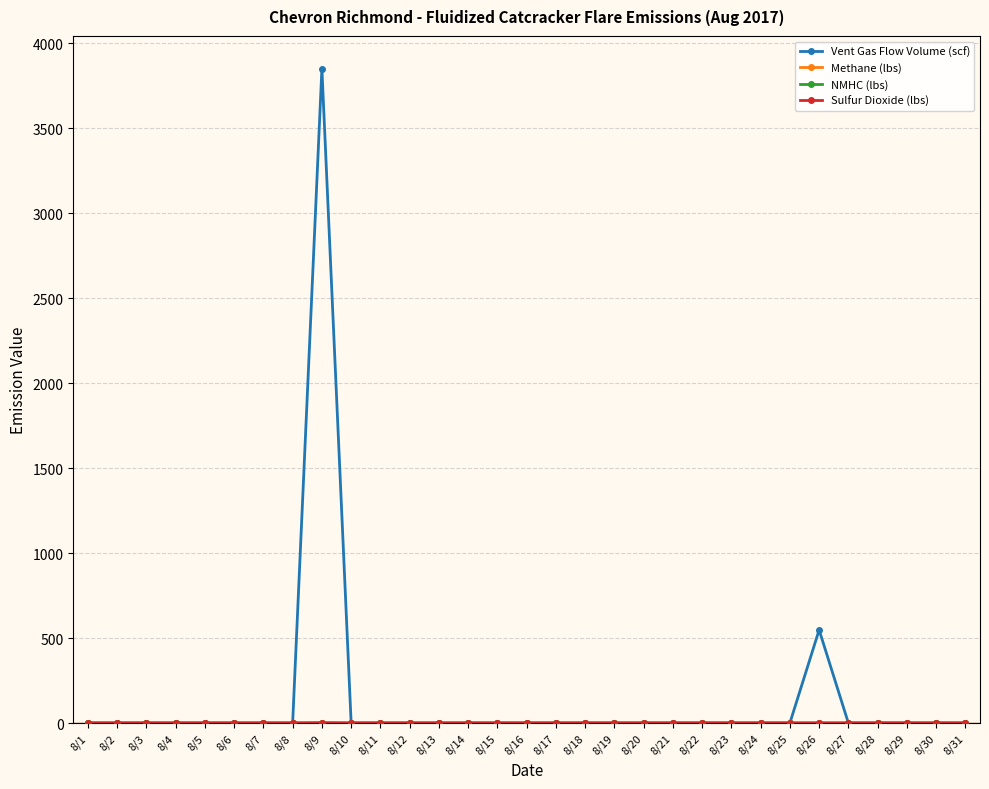

Which series has the largest range (max minus min)?

Vent Gas Flow Volume (scf)